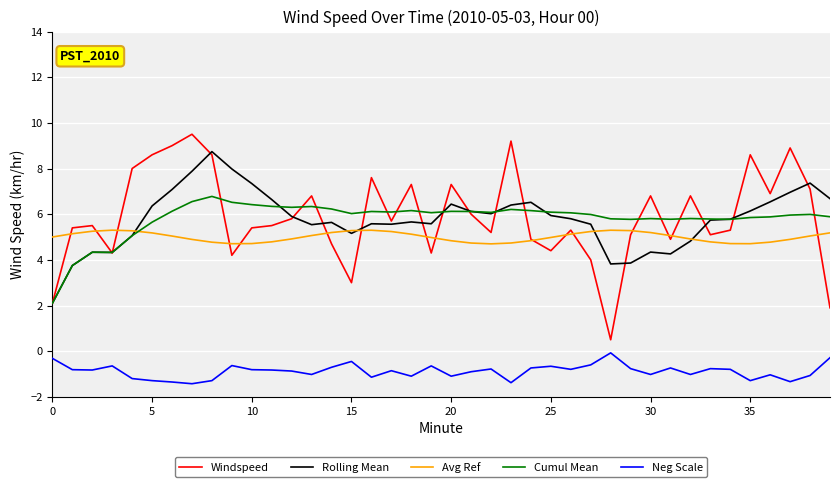

How many lines are shown in the chart?

5